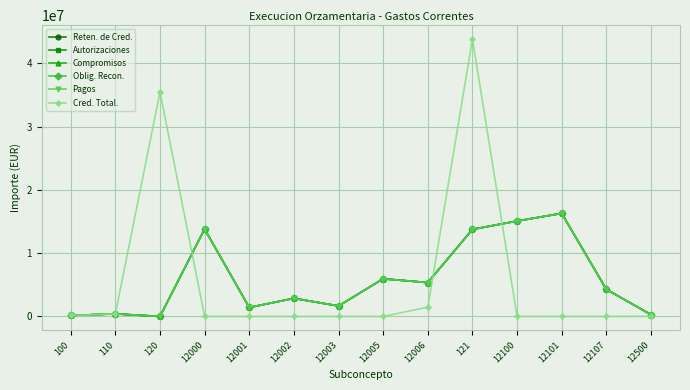

Does the chart have visible grid lines?

Yes